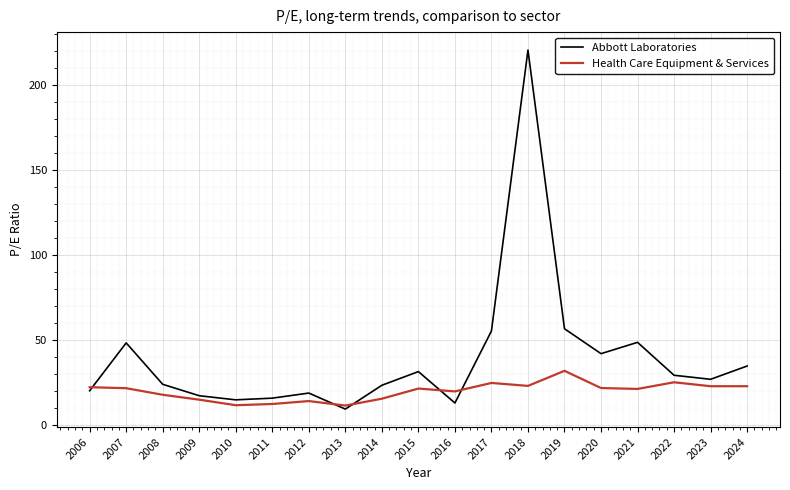

At which category does the chart reach its minimum across all series?

2013